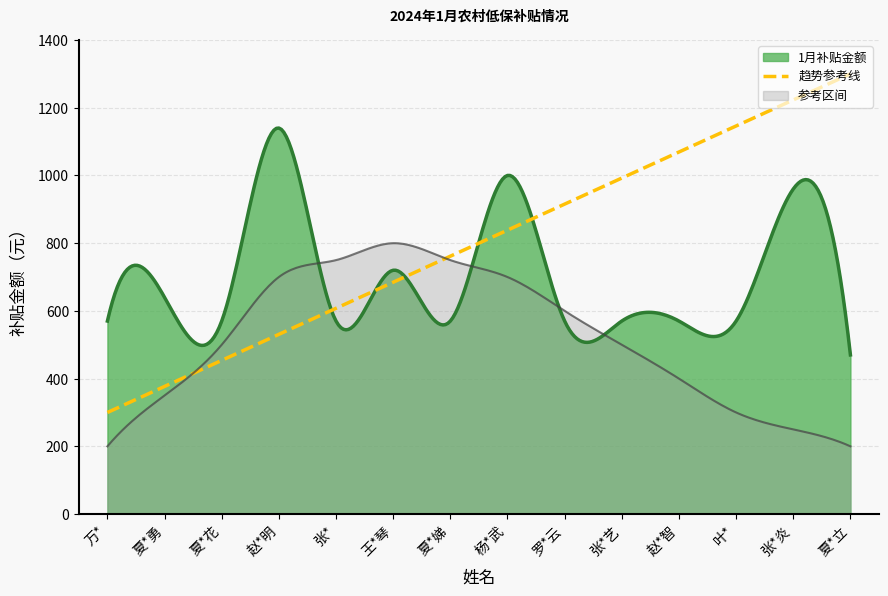

List the labels in order of value, smallest first.

夏*立, 万*, 夏*花, 张*, 夏*娣, 罗*云, 张*艺, 赵*智, 叶*, 夏*勇, 王*琴, 张*炎, 杨*武, 赵*明